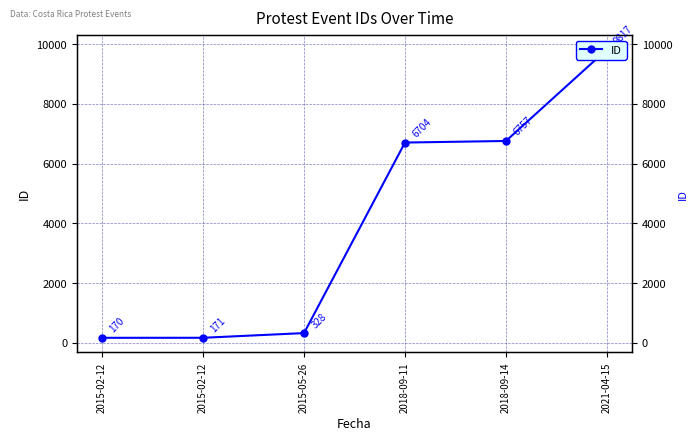

List the labels in order of value, largest first.

2021-04-15, 2018-09-14, 2018-09-11, 2015-05-26, 2015-02-12, 2015-02-12